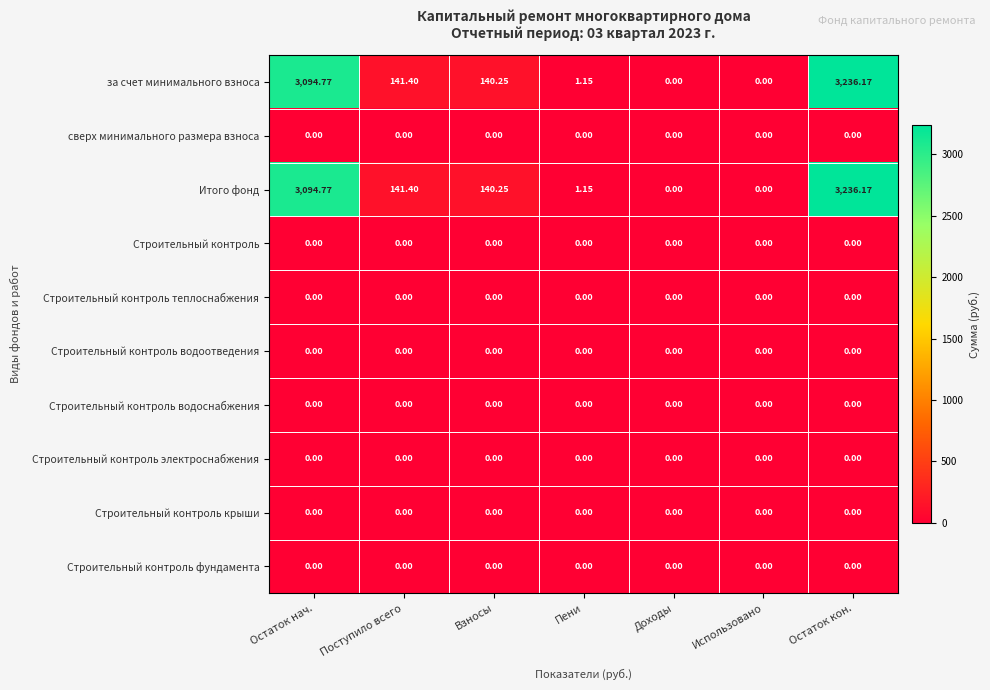

Is the value of за счет минимального взноса at Остаток нач. greater than the value of Строительный контроль теплоснабжения at Взносы?

Yes